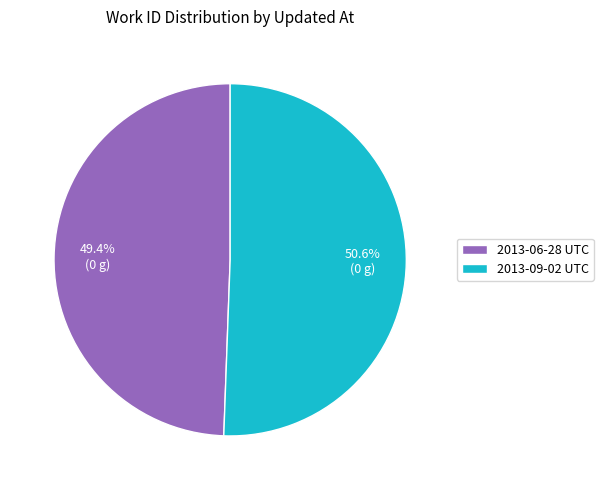

Is there a majority slice in this chart?

Yes